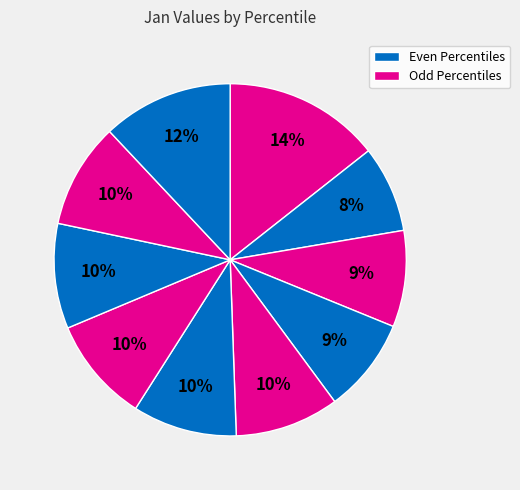

How many segments does this pie chart have?

10